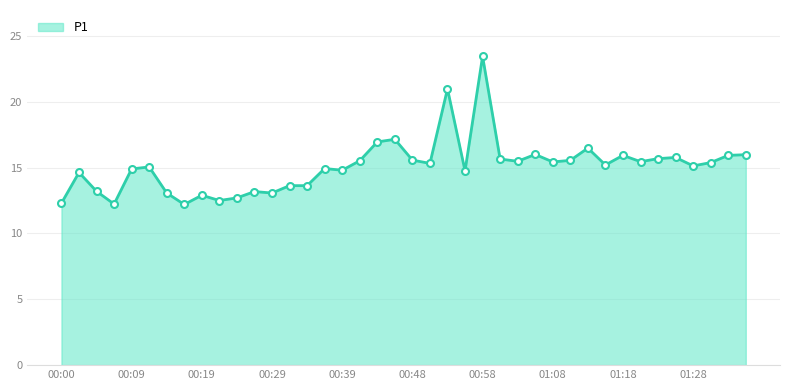

What is the smallest value displayed?

12.2